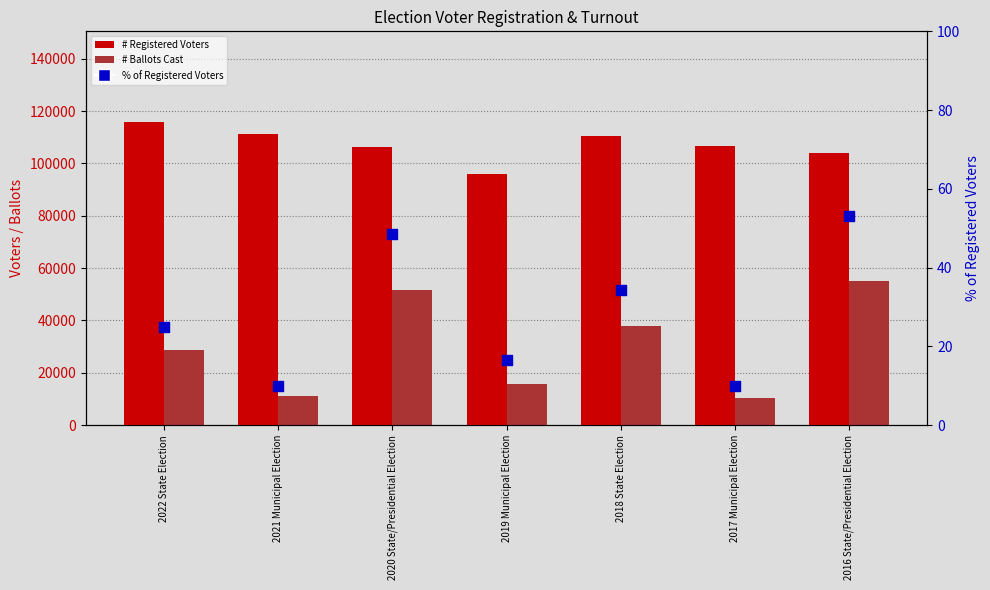

What is the total value across all series at 2018 State Election?

148588.4